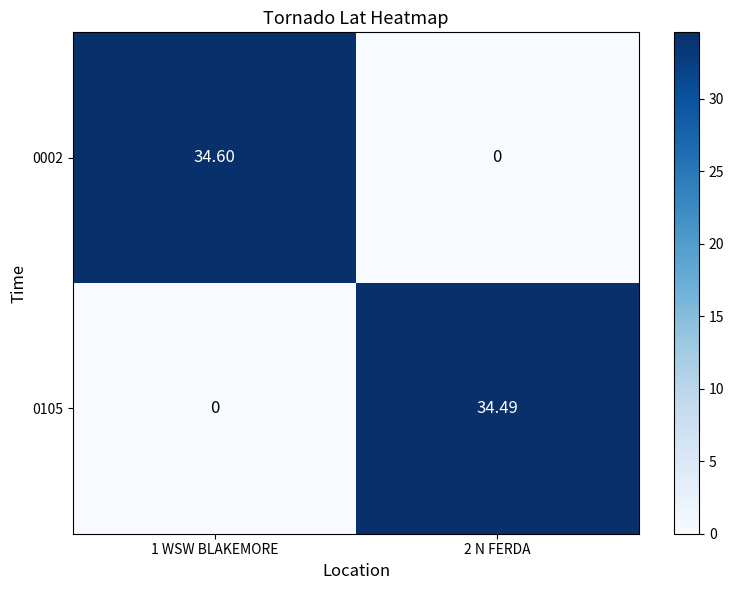

Count the number of categories in the chart.

2